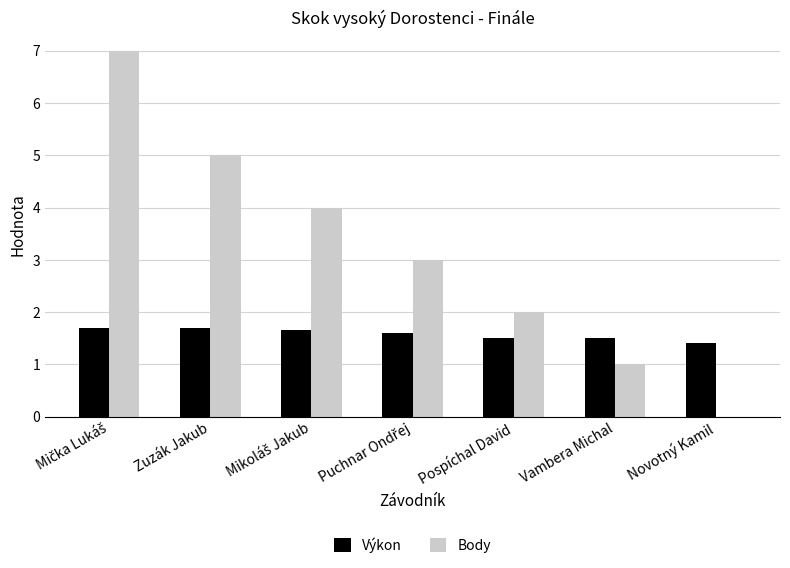

Which series has the largest total across all categories?

Body